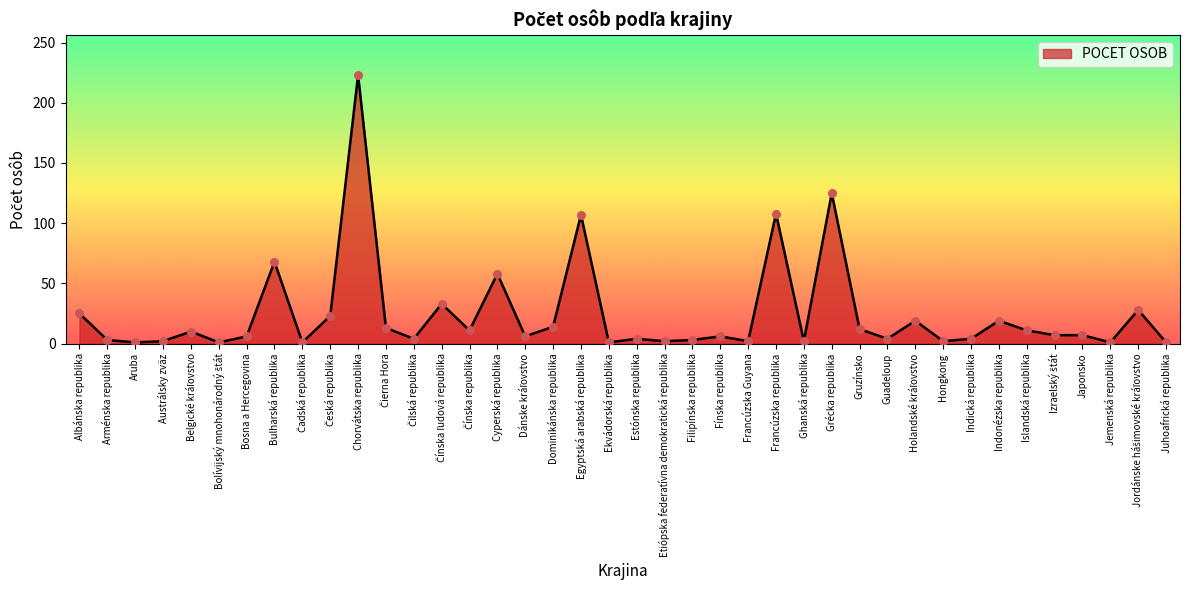

What is the change in value from Bulharská republika to Gruzínsko?

-56